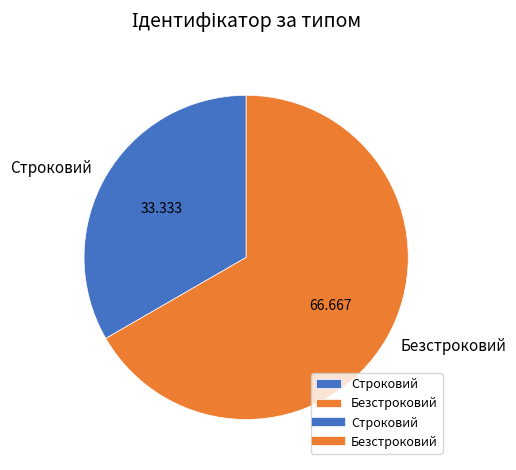

Between Строковий and Безстроковий, which is larger?

Безстроковий